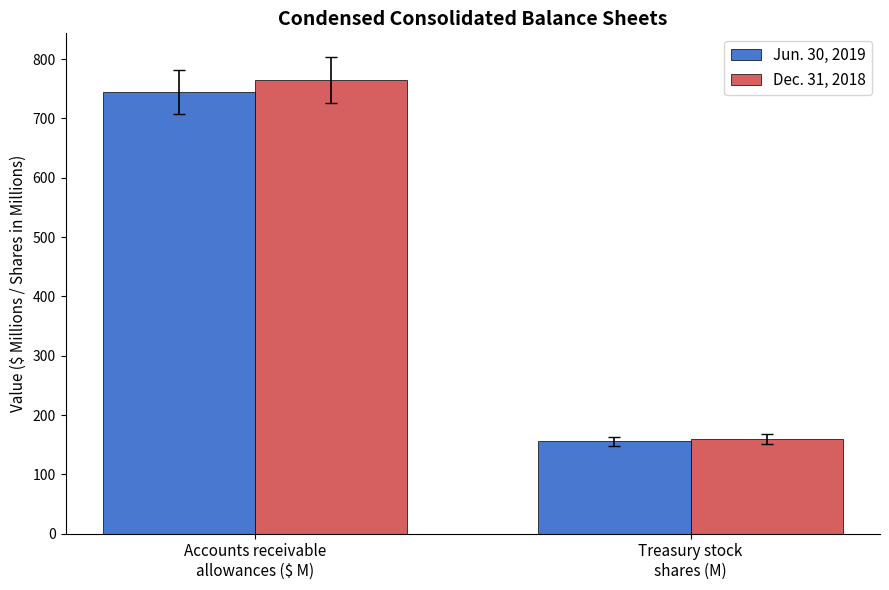

Is it true that Dec. 31, 2018 equals 1237.4 at Accounts receivable
allowances ($ M)?

False